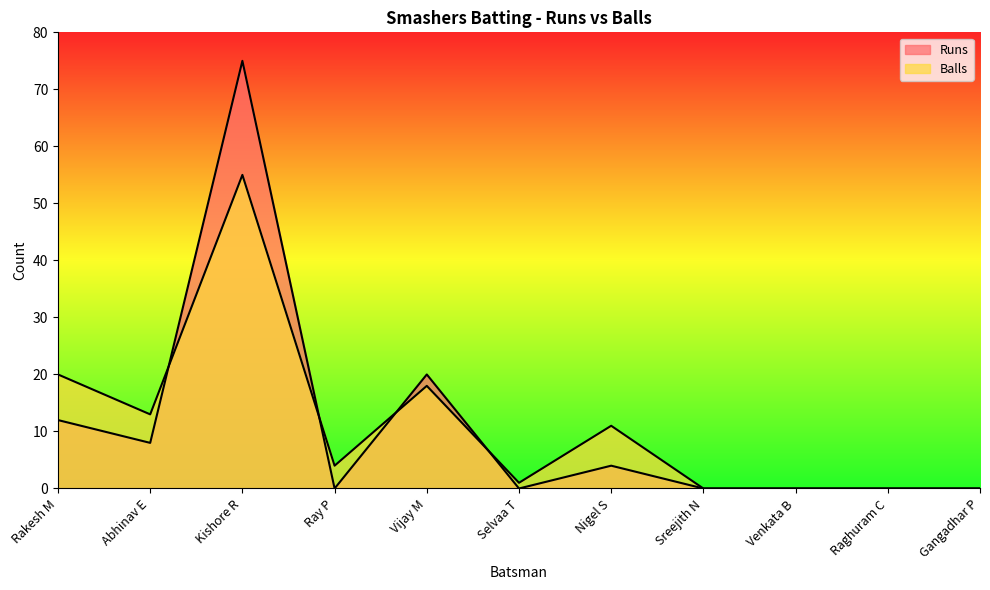

Is the value of Balls at Abhinav E greater than the value of Runs at Rakesh M?

Yes